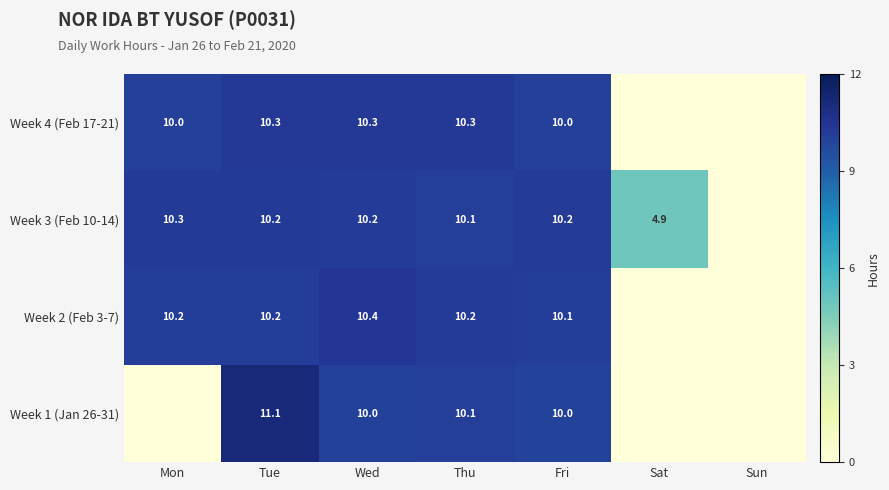

What is the sum of the Week 2 (Feb 3-7) values at Thu and Wed?

20.6